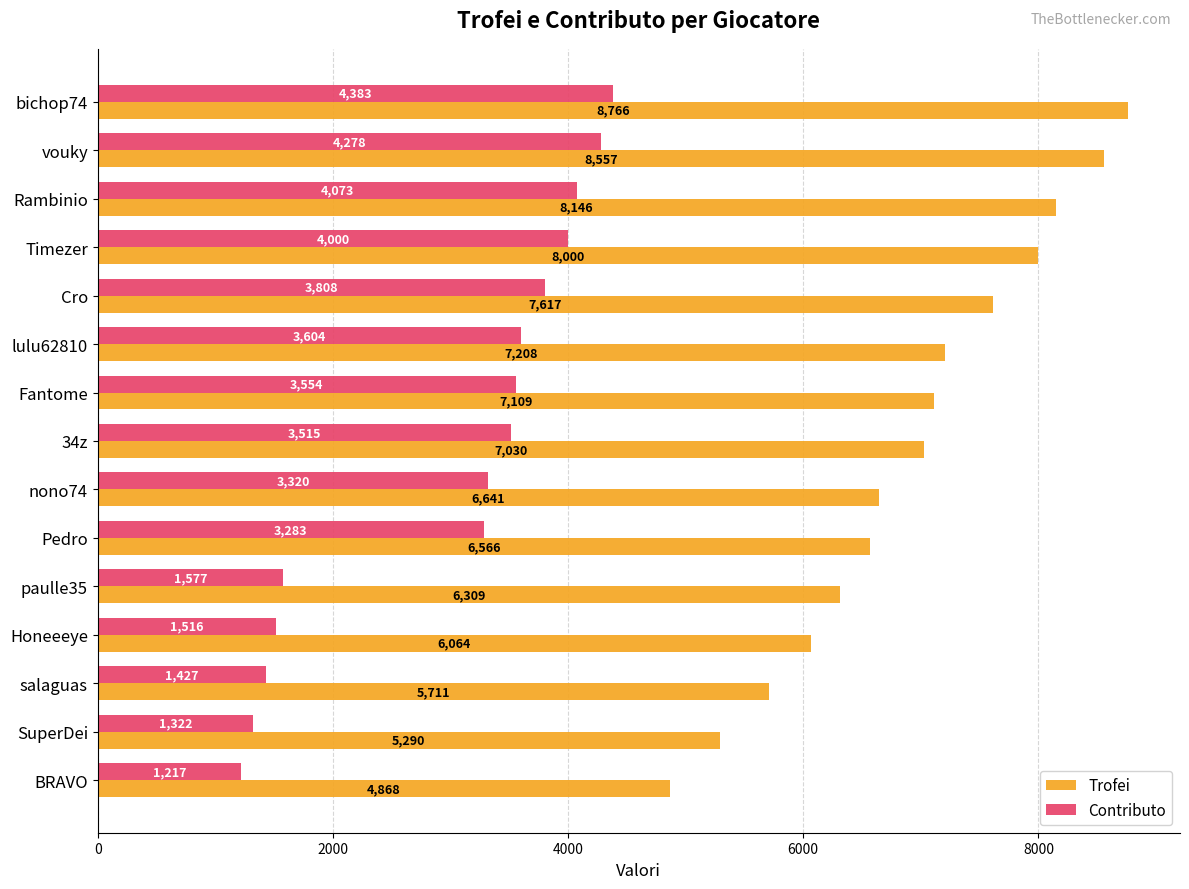

What are all the series names shown in the legend?

Trofei, Contributo